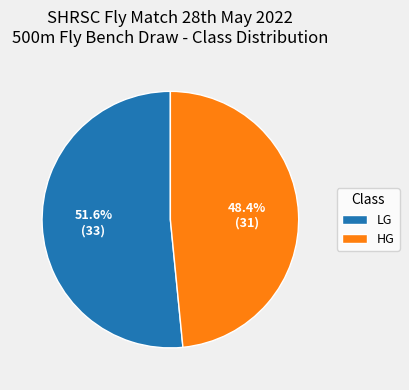

Approximately how many times larger is the value at HG compared to LG?

0.9